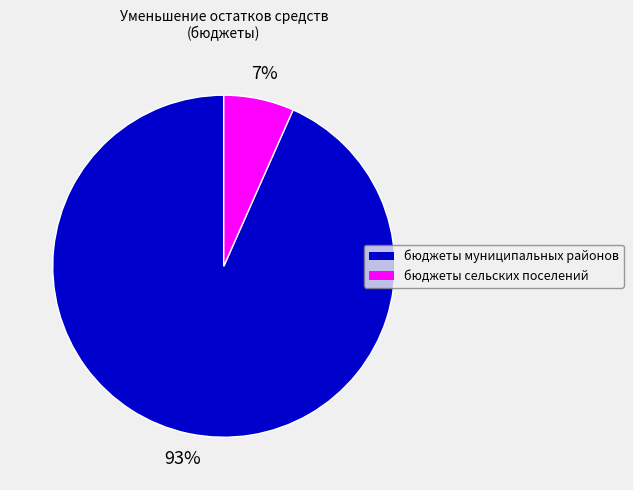

Which category accounts for the majority?

бюджеты муниципальных районов